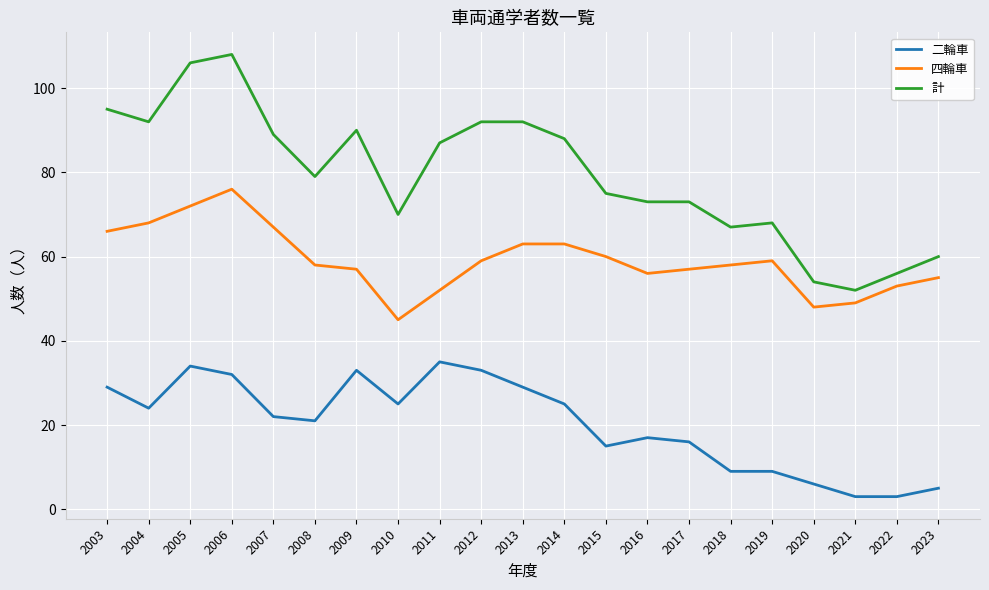

What is the sum of all 二輪車 values?

425